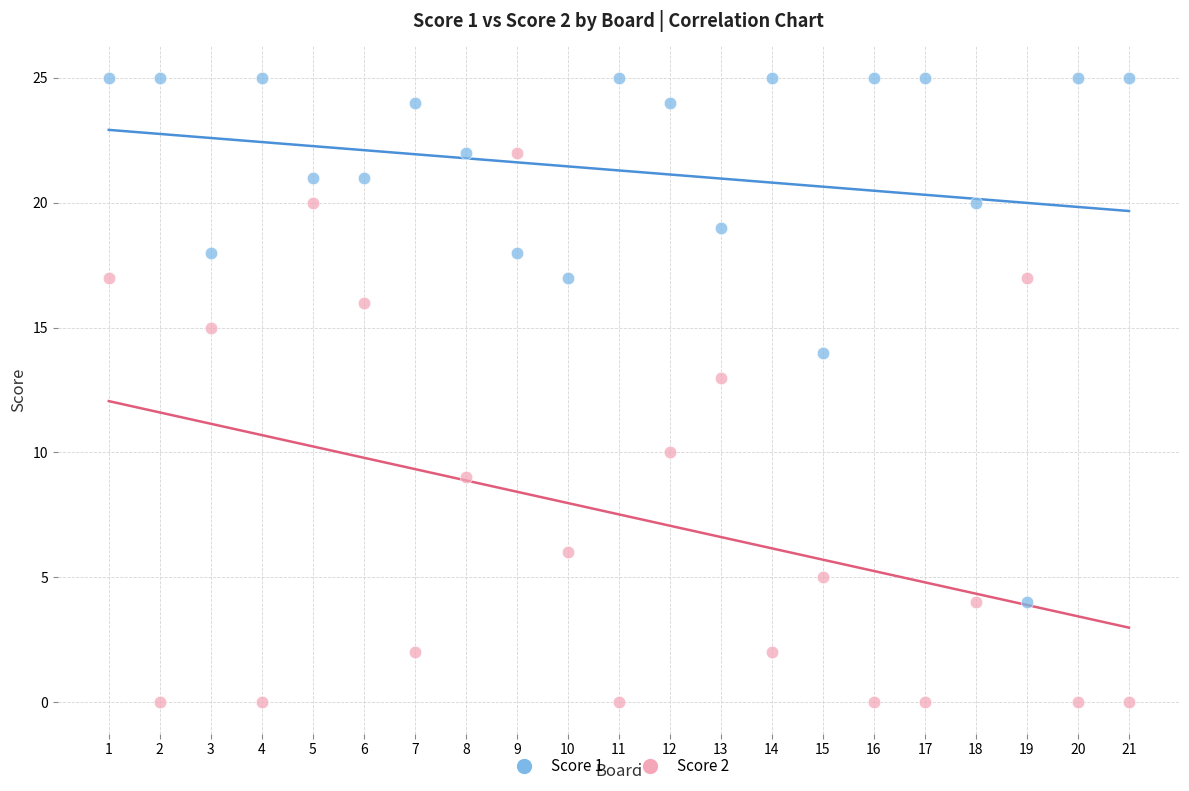

Which series reaches the minimum Y coordinate?

Score 2